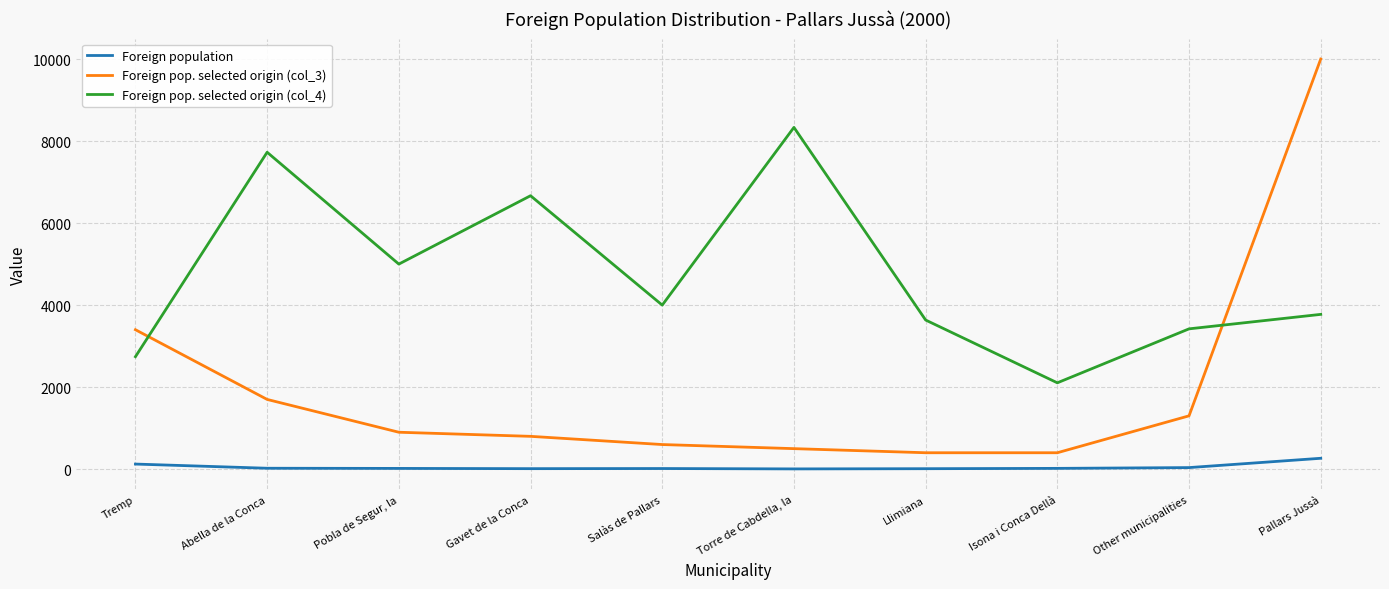

What is the difference between the Foreign pop. selected origin (col_3) values at Llimiana and Abella de la Conca?

1300